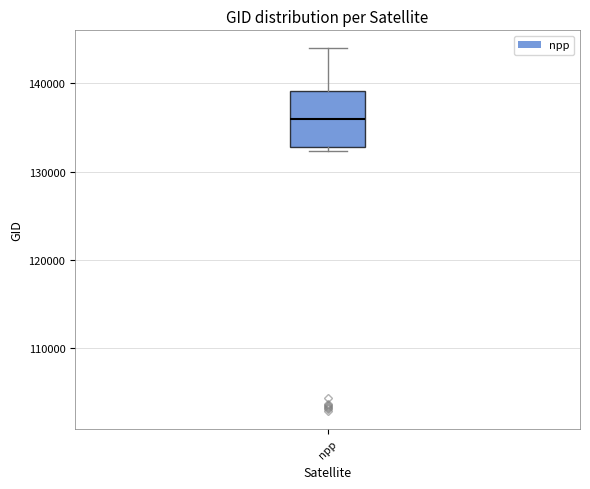

Where is the upper edge of the box for npp on the y-axis? The values are not printed on the chart, so give them approximately, as read against the axis.

139000